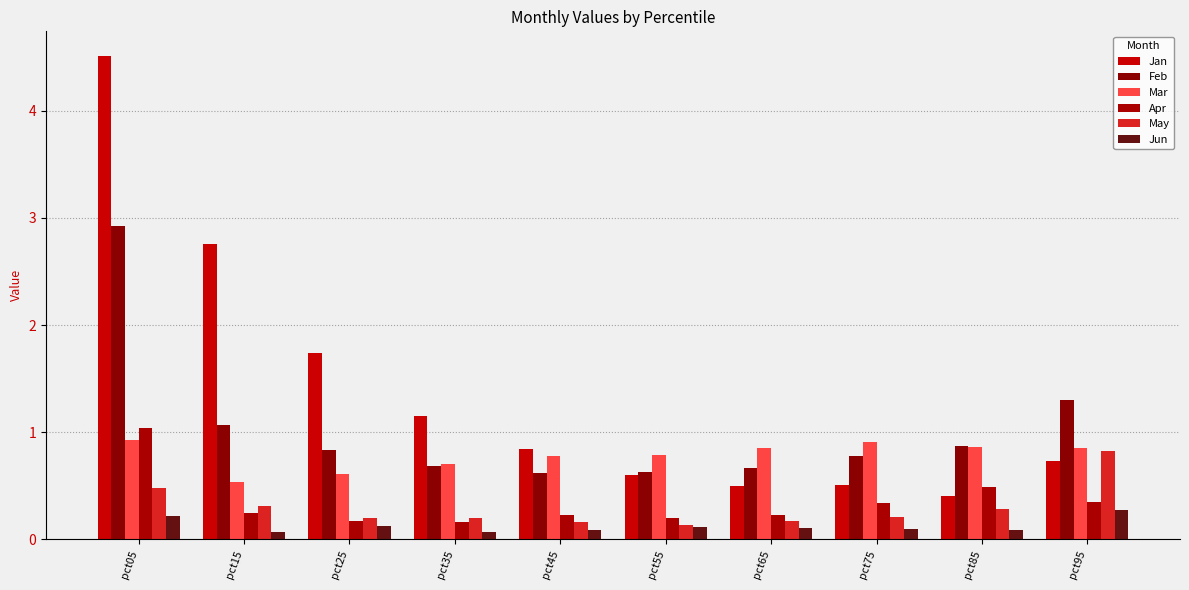

How many bars are there in total?

60